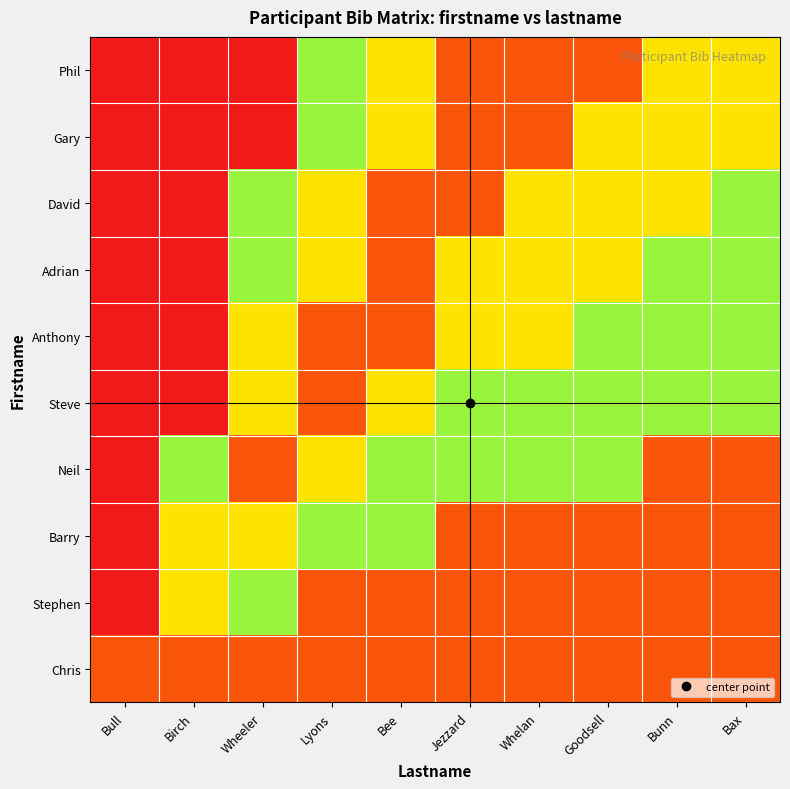

At which category is the sum across all series the highest?

Bee